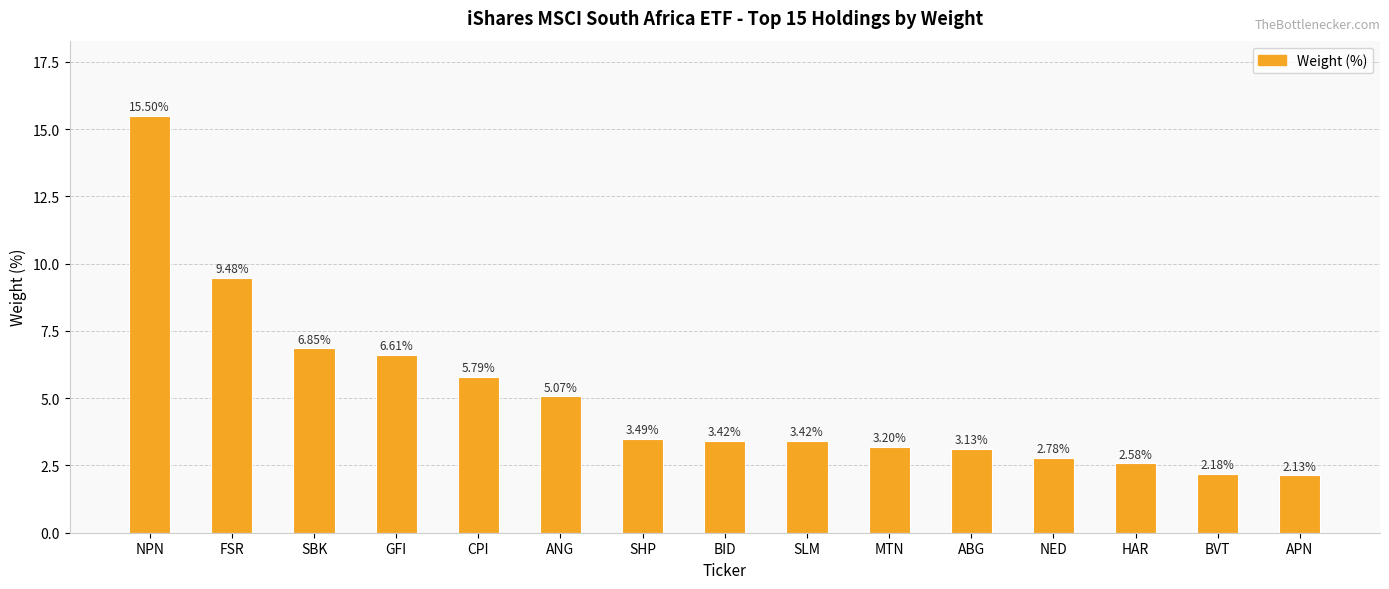

At which category does the chart reach its minimum across all series?

APN